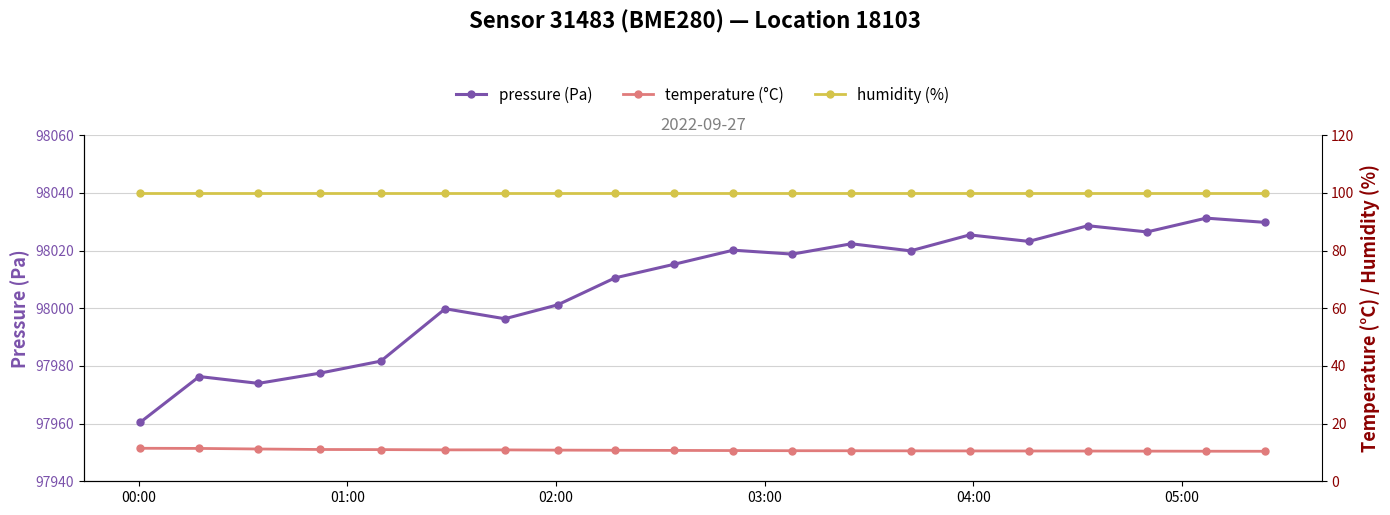

What is the minimum value for temperature (°C)?

10.4